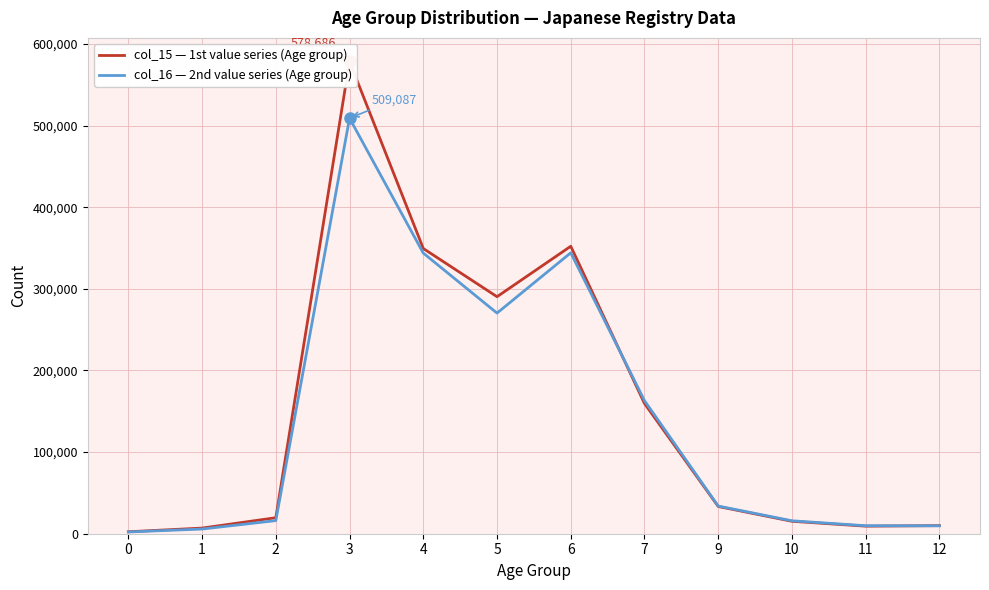

After their last crossing, which series has the higher values: col_15 — 1st value series (Age group) or col_16 — 2nd value series (Age group)?

col_15 — 1st value series (Age group)